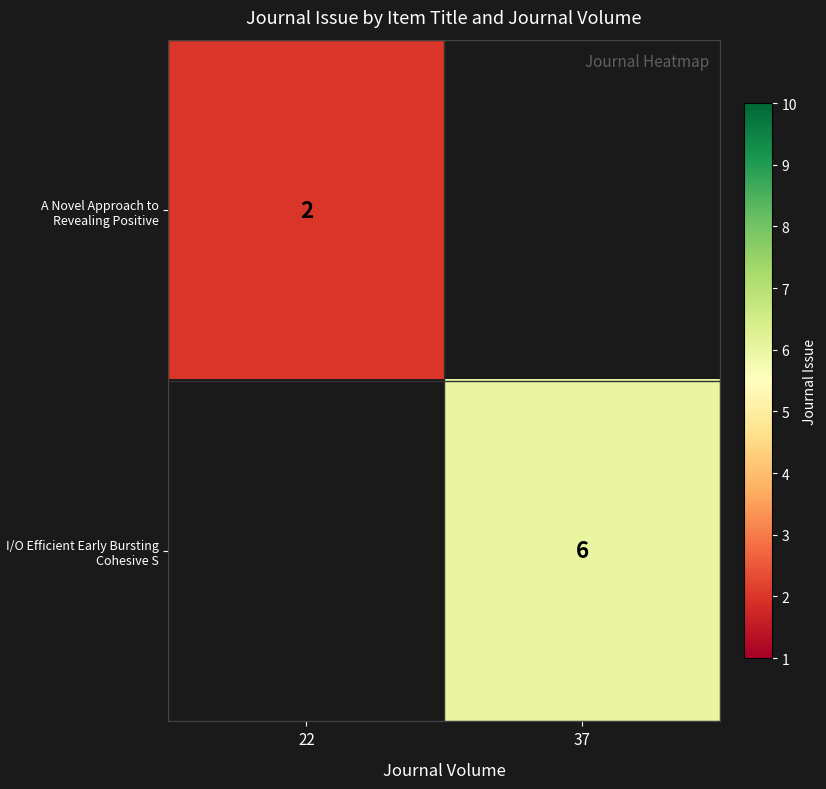

True or false: I/O Efficient Early Bursting Cohesive S has a value of 6 at 37.

True